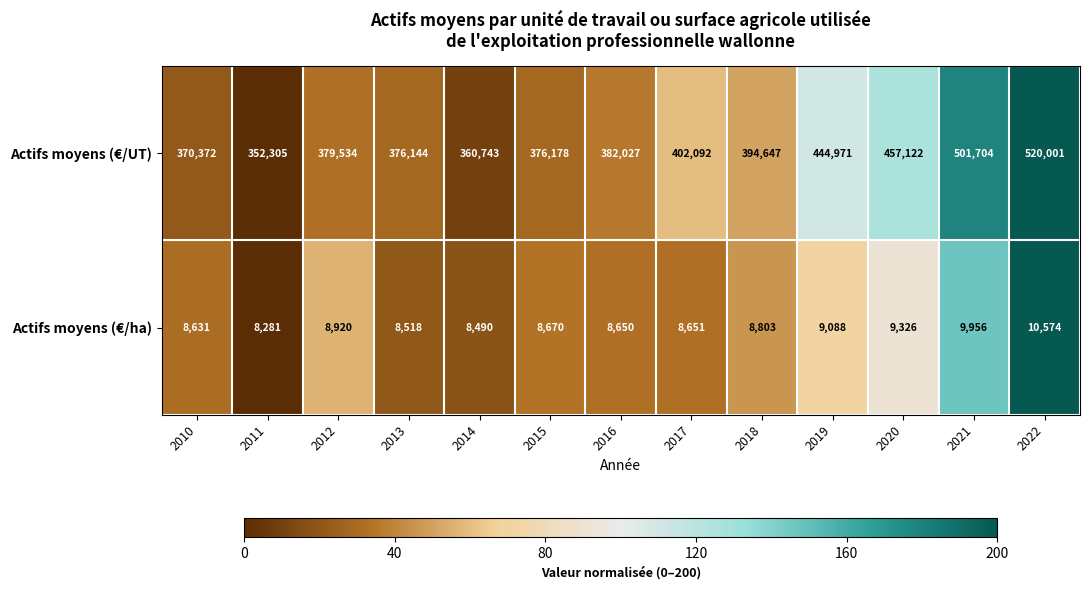

At which category is the sum across all series the highest?

2022